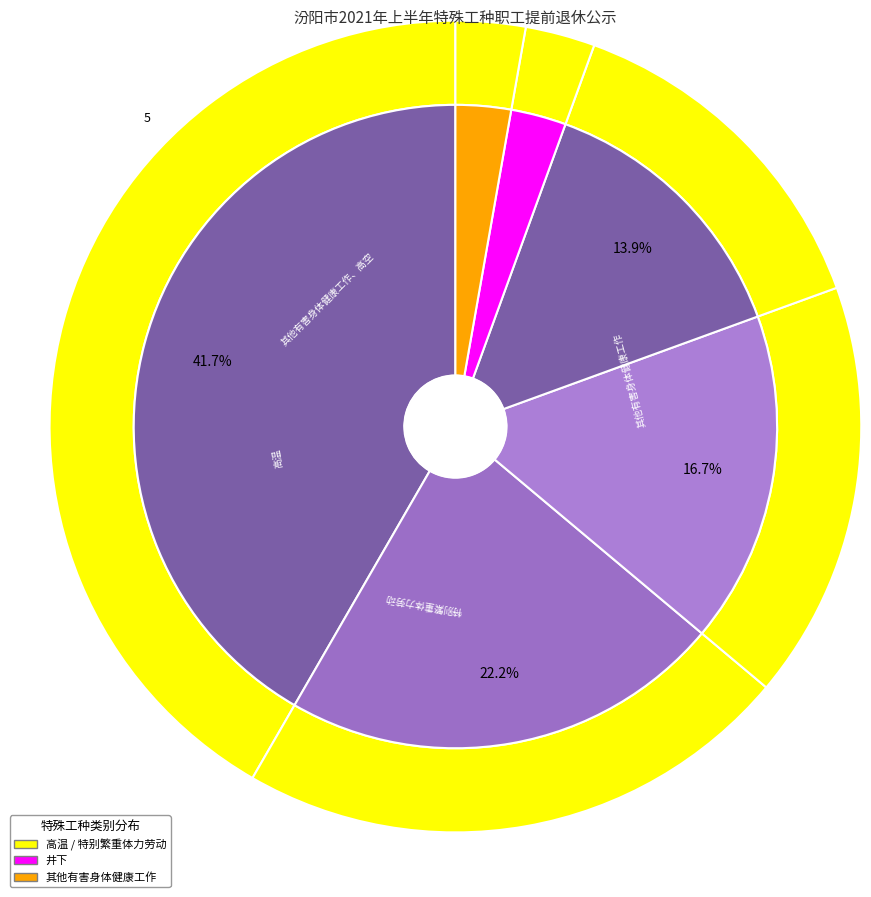

To the nearest percent, what is the average slice percentage?

17%